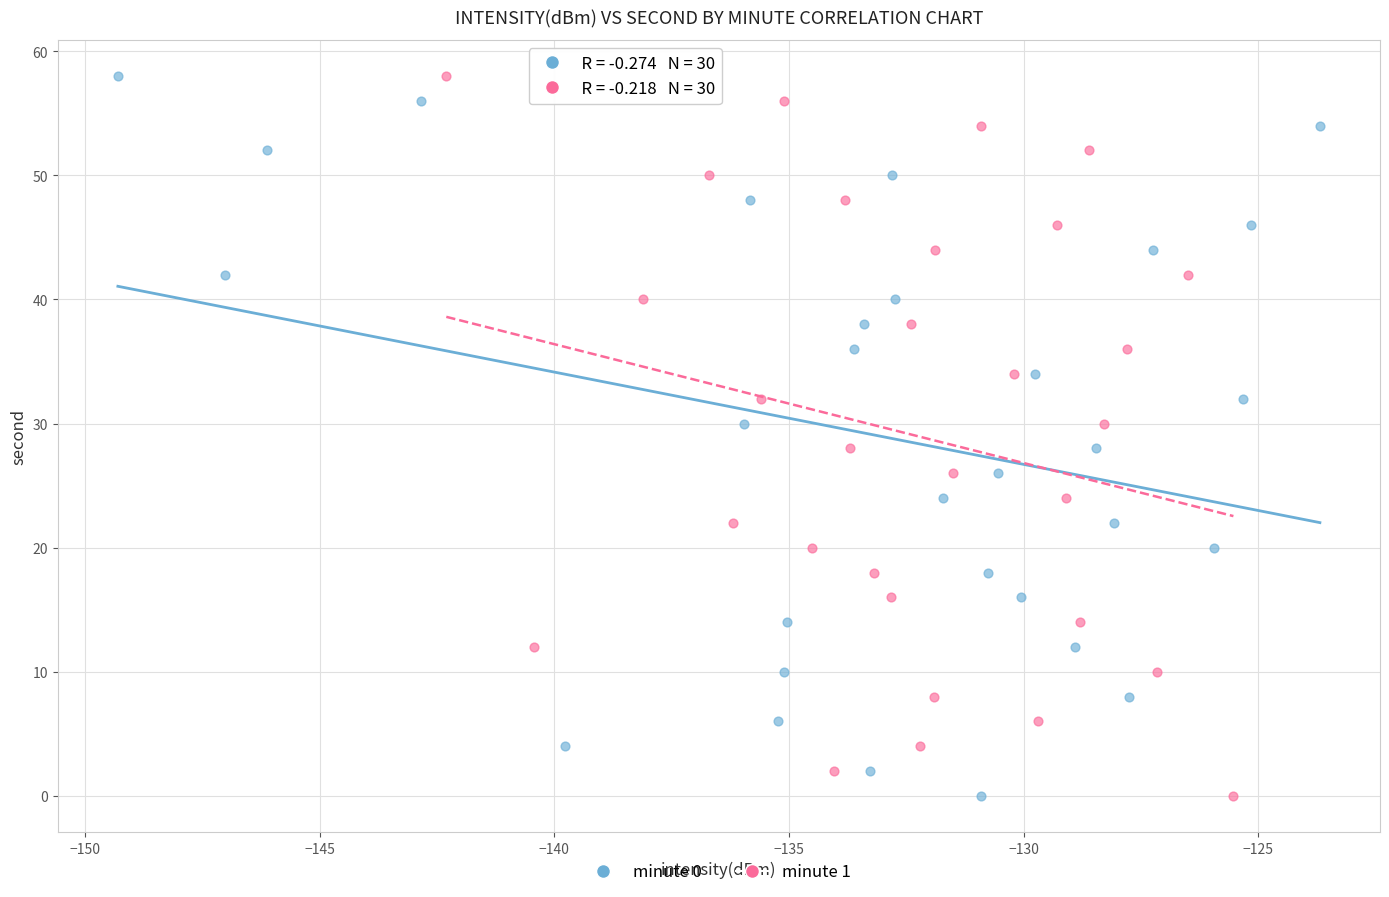

What are all the series names shown in the legend?

minute 0, minute 1